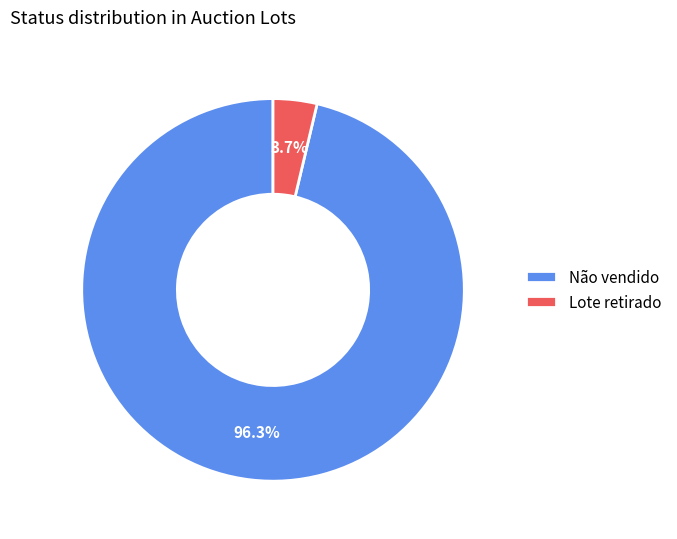

Which slice is the smallest?

Lote retirado